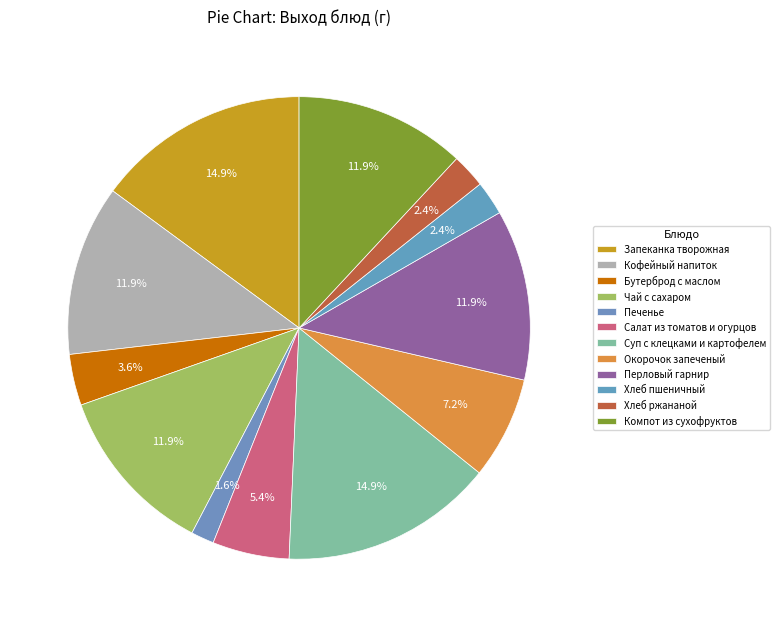

Which category has the smallest portion of the pie?

Печенье